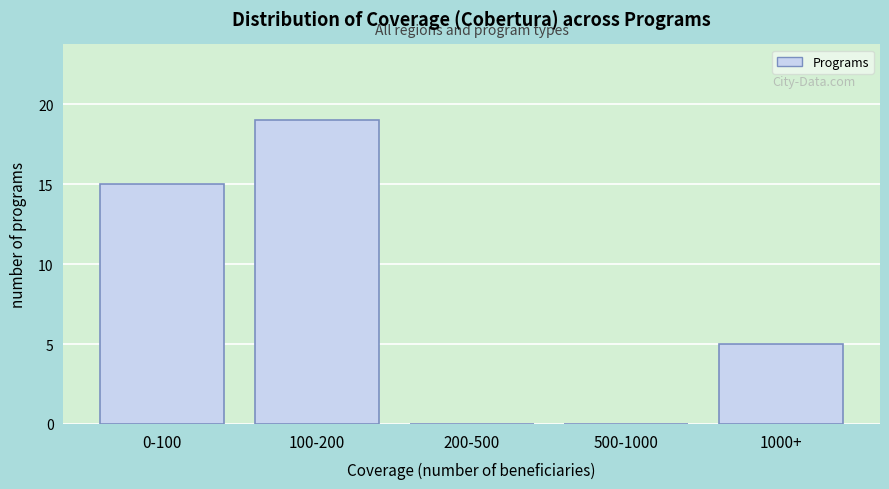

Reading left to right, list all the values displayed in this chart.

0-100=15	100-200=19	200-500=0	500-1000=0	1000+=5